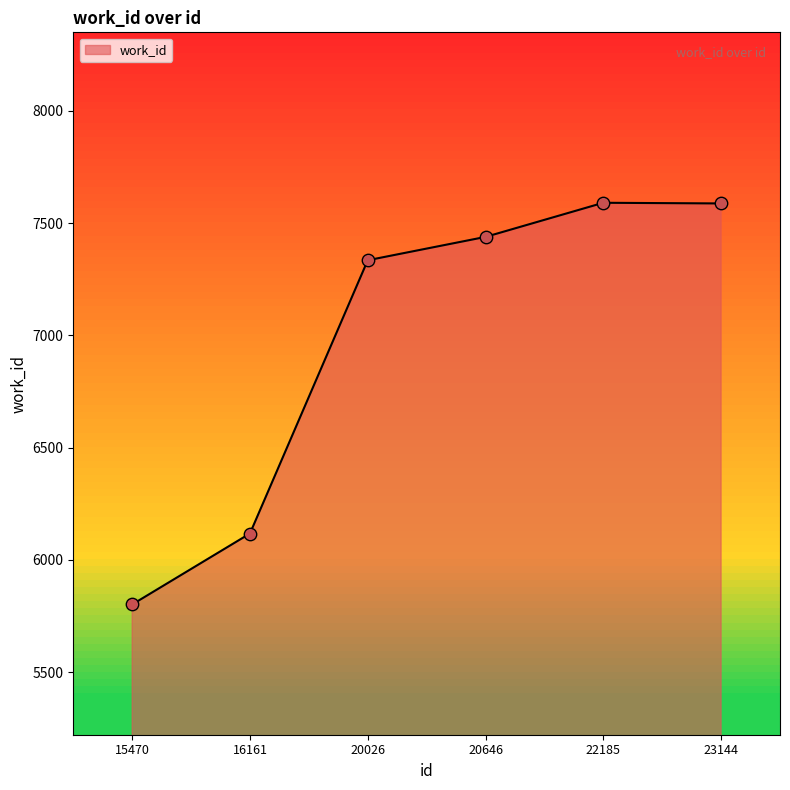

What is the ratio of the value at 20646 to the value at 23144?

1.0